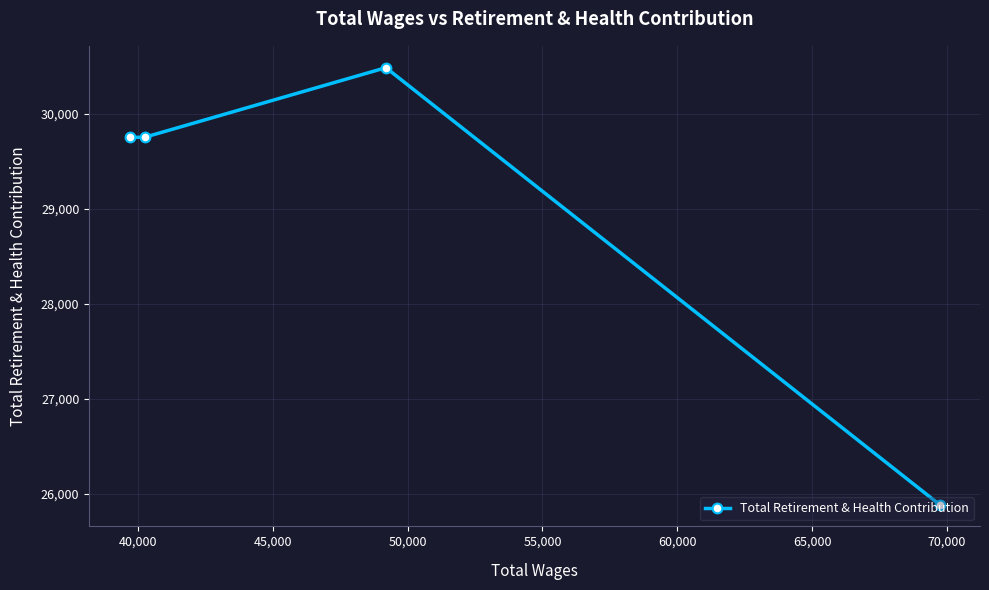

What is the sum of all values?

115879